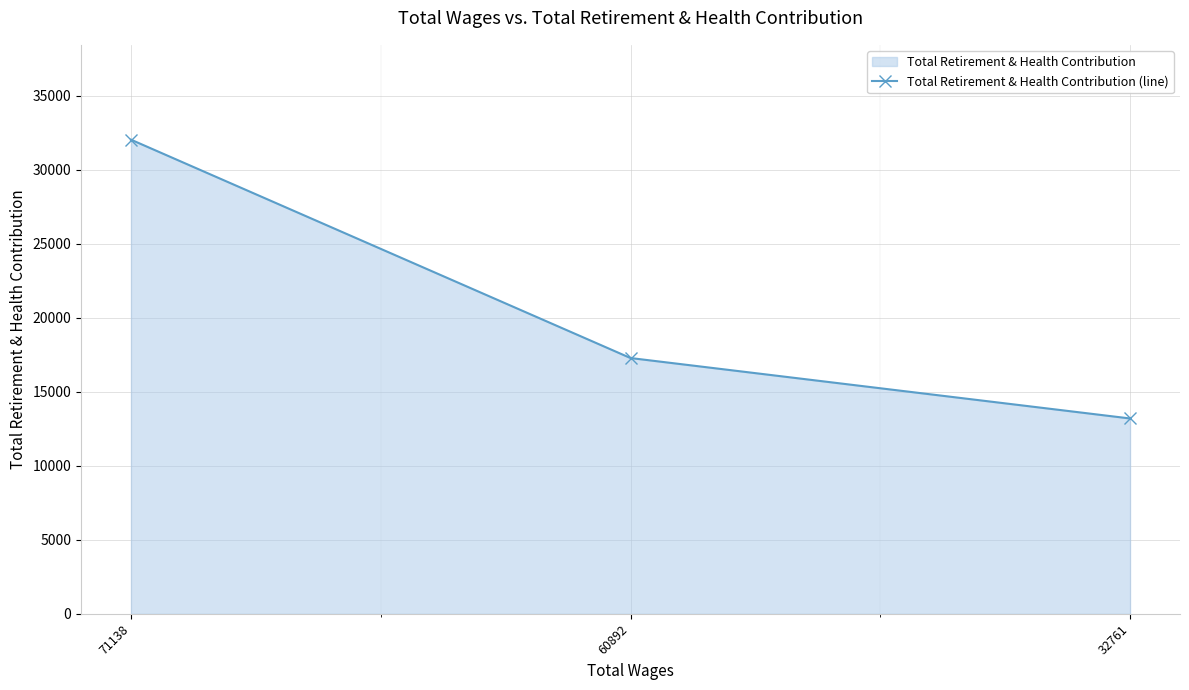

Rank the categories by value from highest to lowest.

71138, 60892, 32761